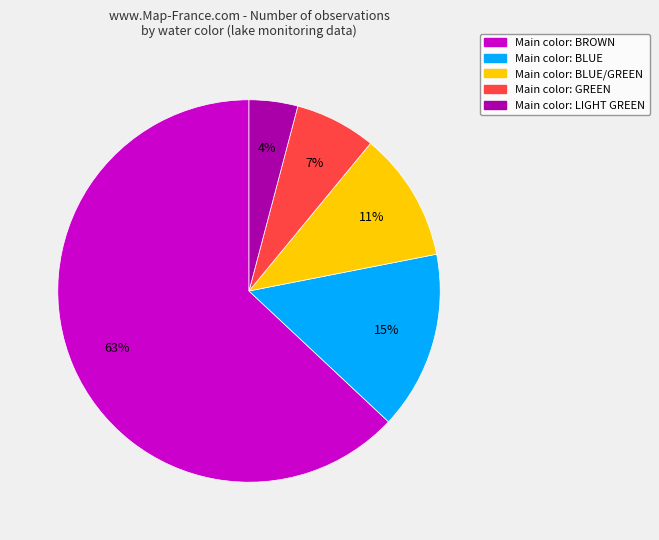

Does any single category account for the majority?

Yes